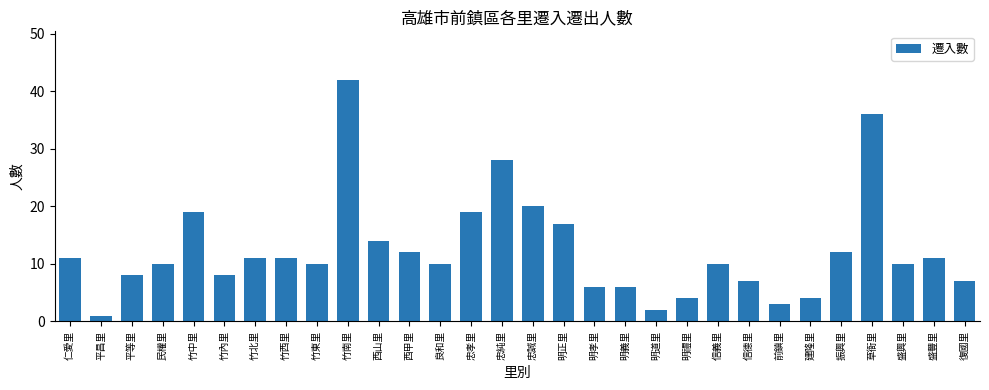

Which has a higher value, 明禮里 or 明孝里?

明孝里